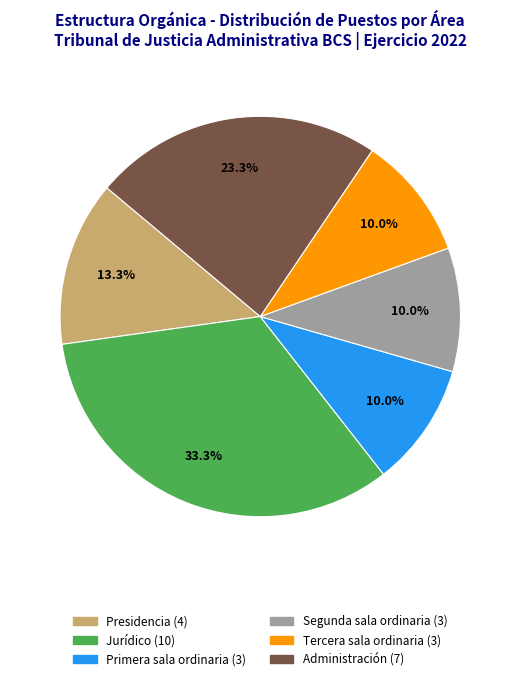

What portion of the pie excludes Segunda sala ordinaria?

90.0%